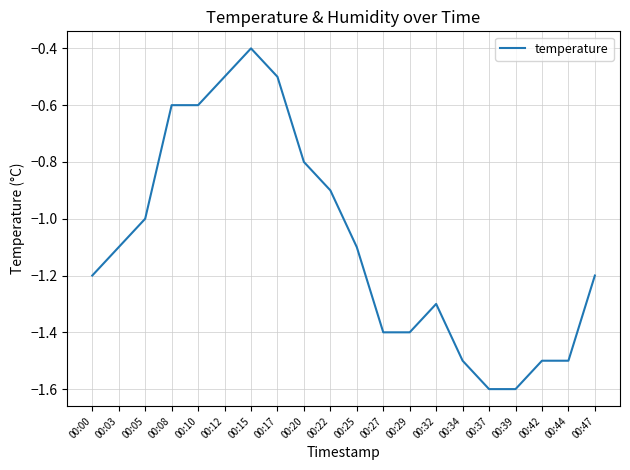

Which label corresponds to the largest value in the chart?

00:15